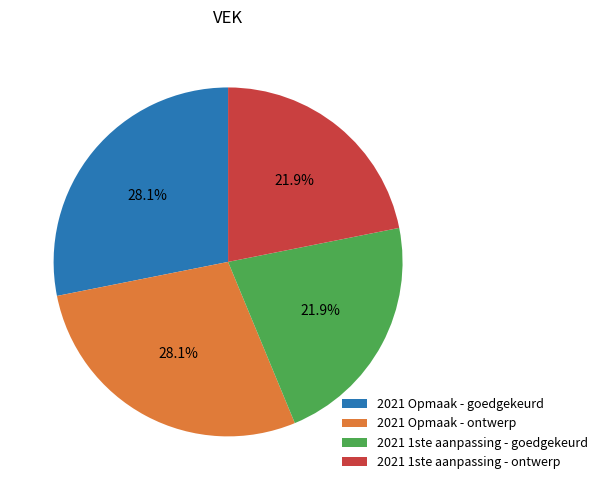

Approximately how many times larger is the value at 2021 1ste aanpassing - goedgekeurd compared to 2021 Opmaak - ontwerp?

0.8